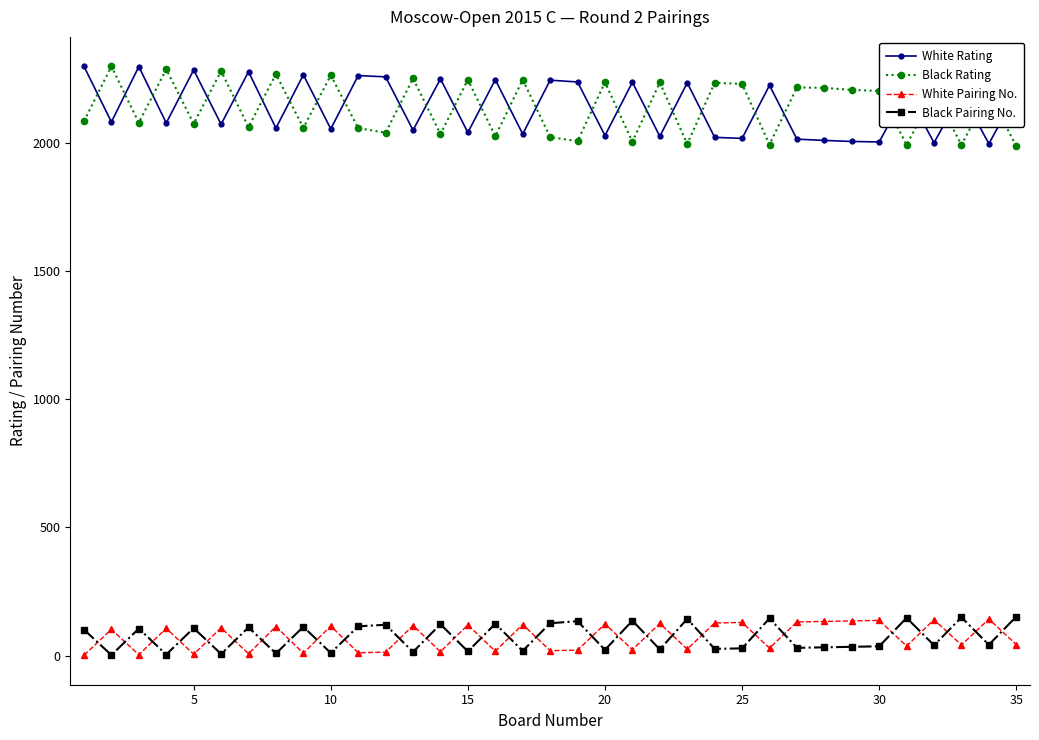

How many lines are shown in the chart?

4